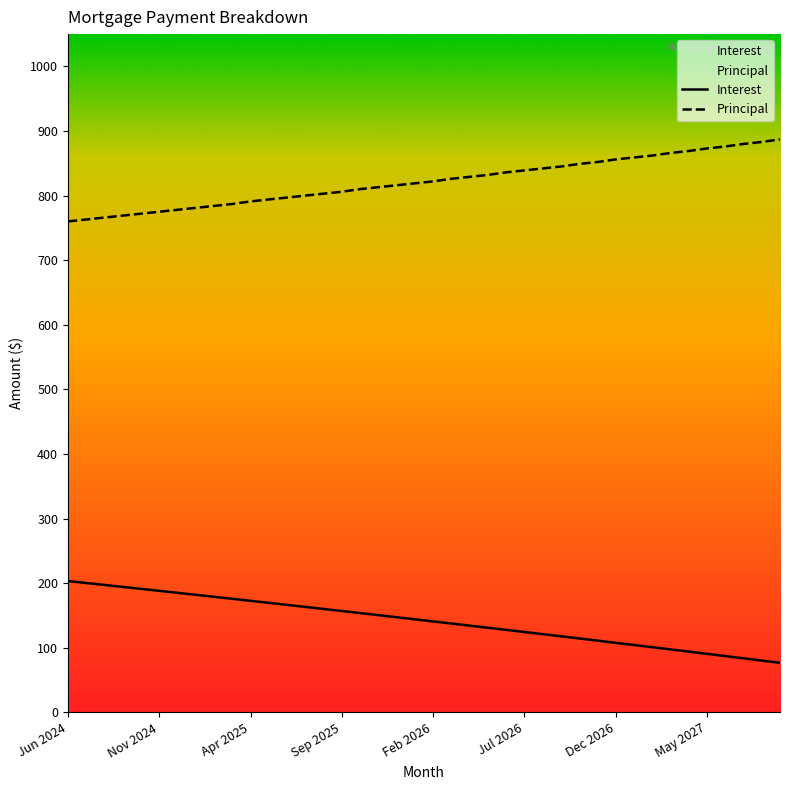

What is the minimum value shown in the chart?

76.7